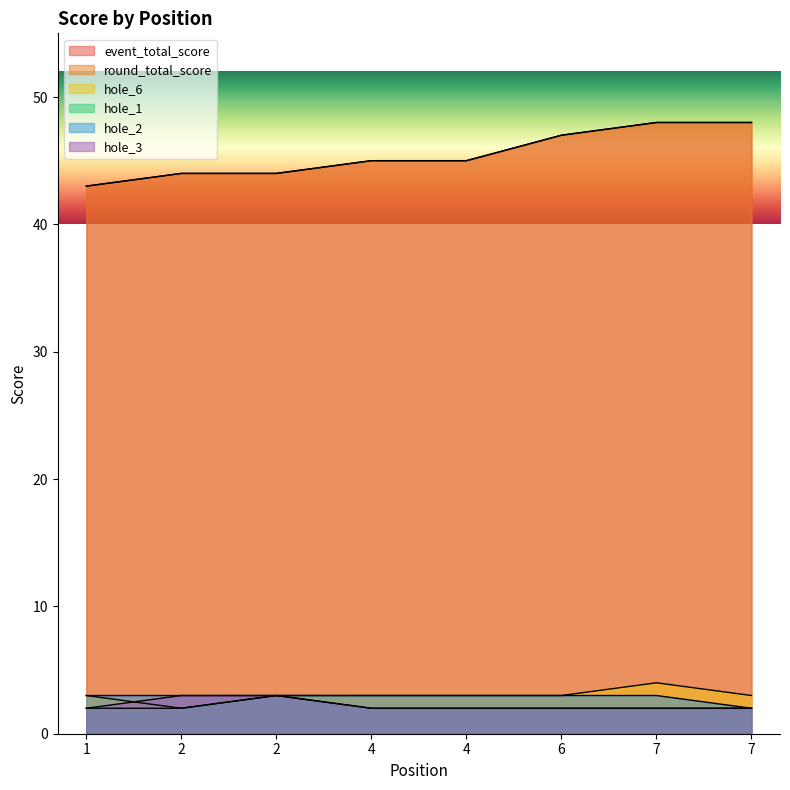

What is the average value of the round_total_score series?

46